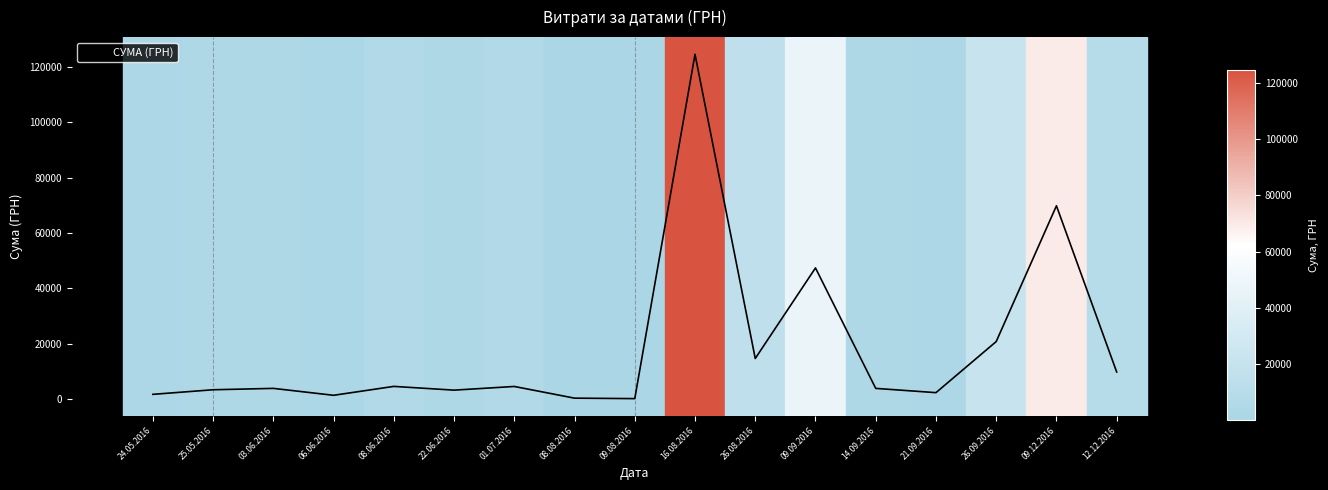

Does the chart display data point markers on the line(s)?

No